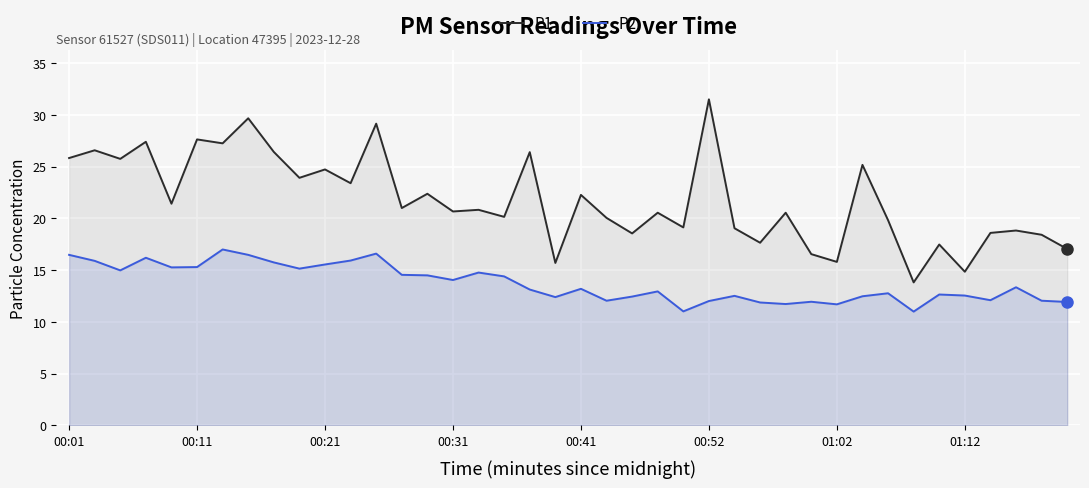

Which series has the largest range (max minus min)?

P1